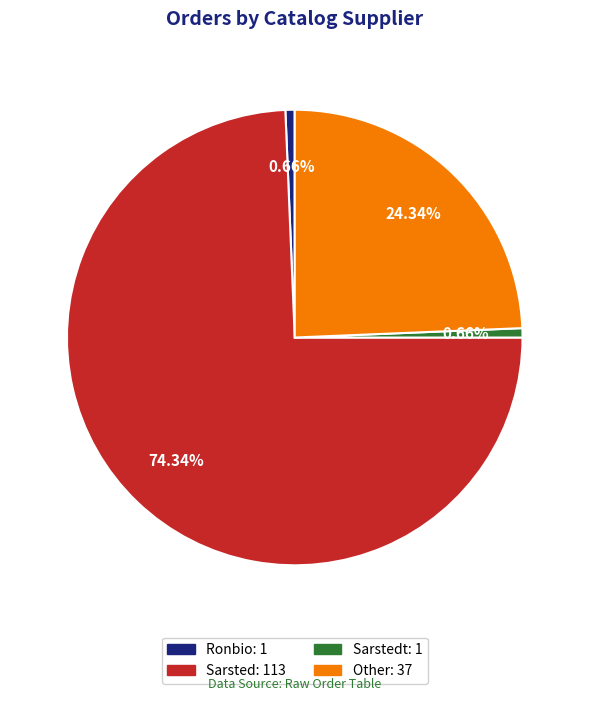

Is there any slice that represents more than half of the pie?

Yes